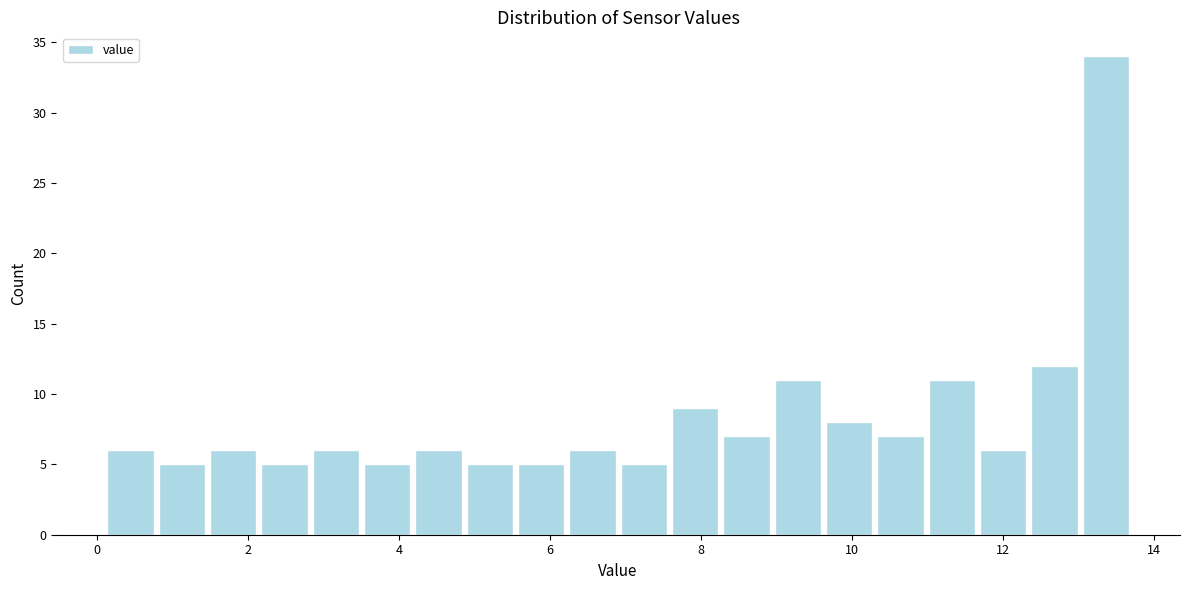

Around what value on the x-axis is the tallest bar? Give the approximate position of its centre, as read against the axis.

13.4